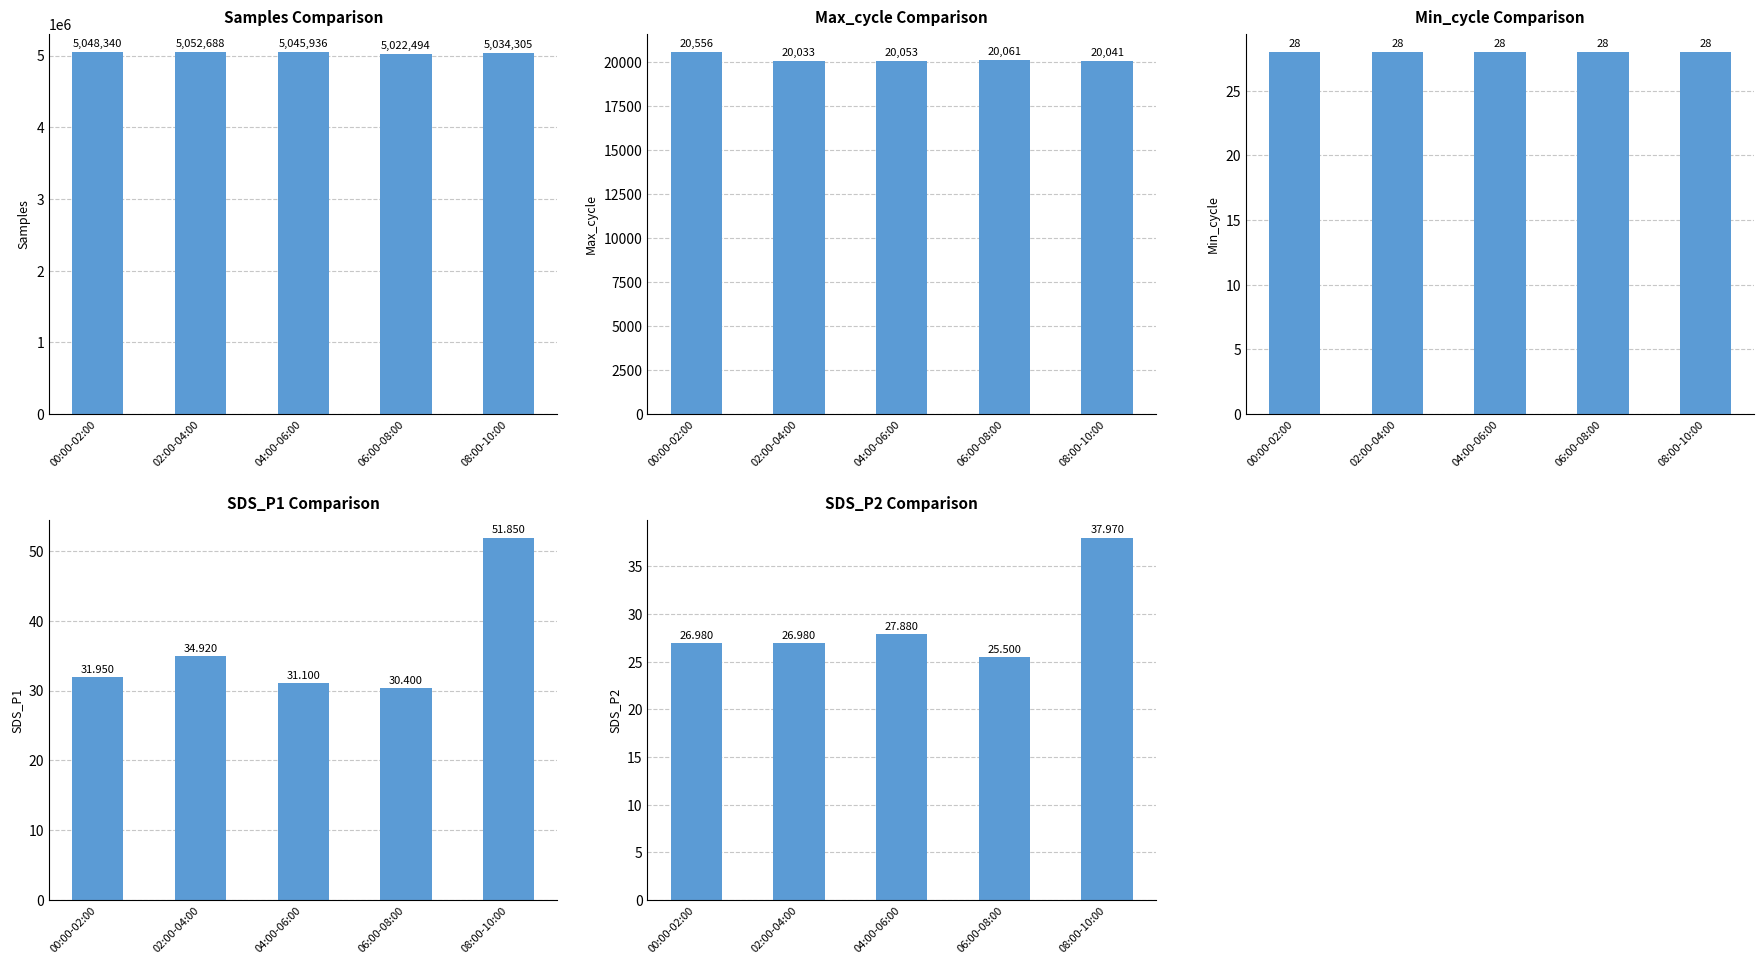

Reading left to right, list all the values displayed in this chart.

Samples: 00:00-02:00=5048340.0	02:00-04:00=5052688.0	04:00-06:00=5045936.0	06:00-08:00=5022494.0	08:00-10:00=5034305.0
Max_cycle: 00:00-02:00=20556.0	02:00-04:00=20033.0	04:00-06:00=20053.0	06:00-08:00=20061.0	08:00-10:00=20041.0
Min_cycle: 00:00-02:00=28.0	02:00-04:00=28.0	04:00-06:00=28.0	06:00-08:00=28.0	08:00-10:00=28.0
SDS_P1: 00:00-02:00=31.9	02:00-04:00=34.9	04:00-06:00=31.1	06:00-08:00=30.4	08:00-10:00=51.9
SDS_P2: 00:00-02:00=27.0	02:00-04:00=27.0	04:00-06:00=27.9	06:00-08:00=25.5	08:00-10:00=38.0